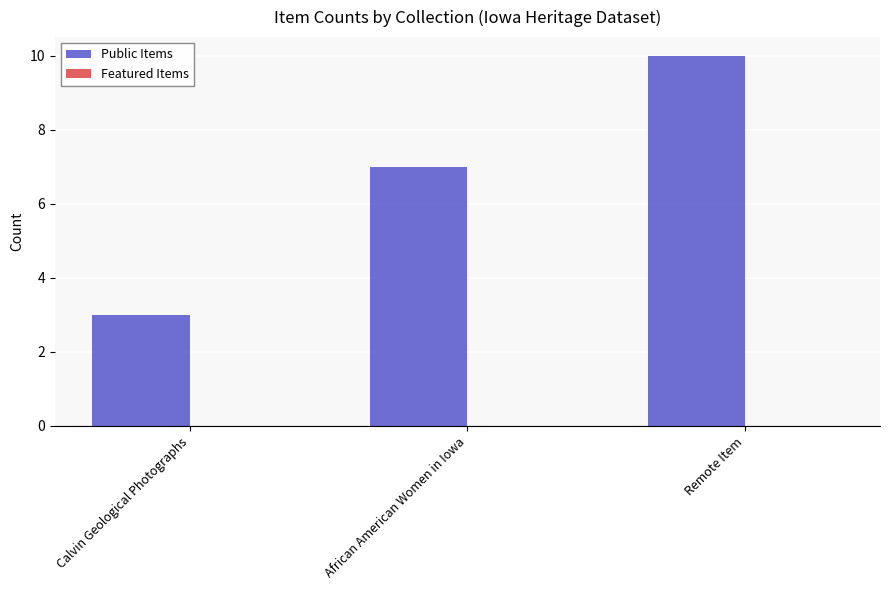

Reading left to right, transcribe all the data shown in this chart.

Calvin Geological Photographs=3	African American Women in Iowa=7	Remote Item=10